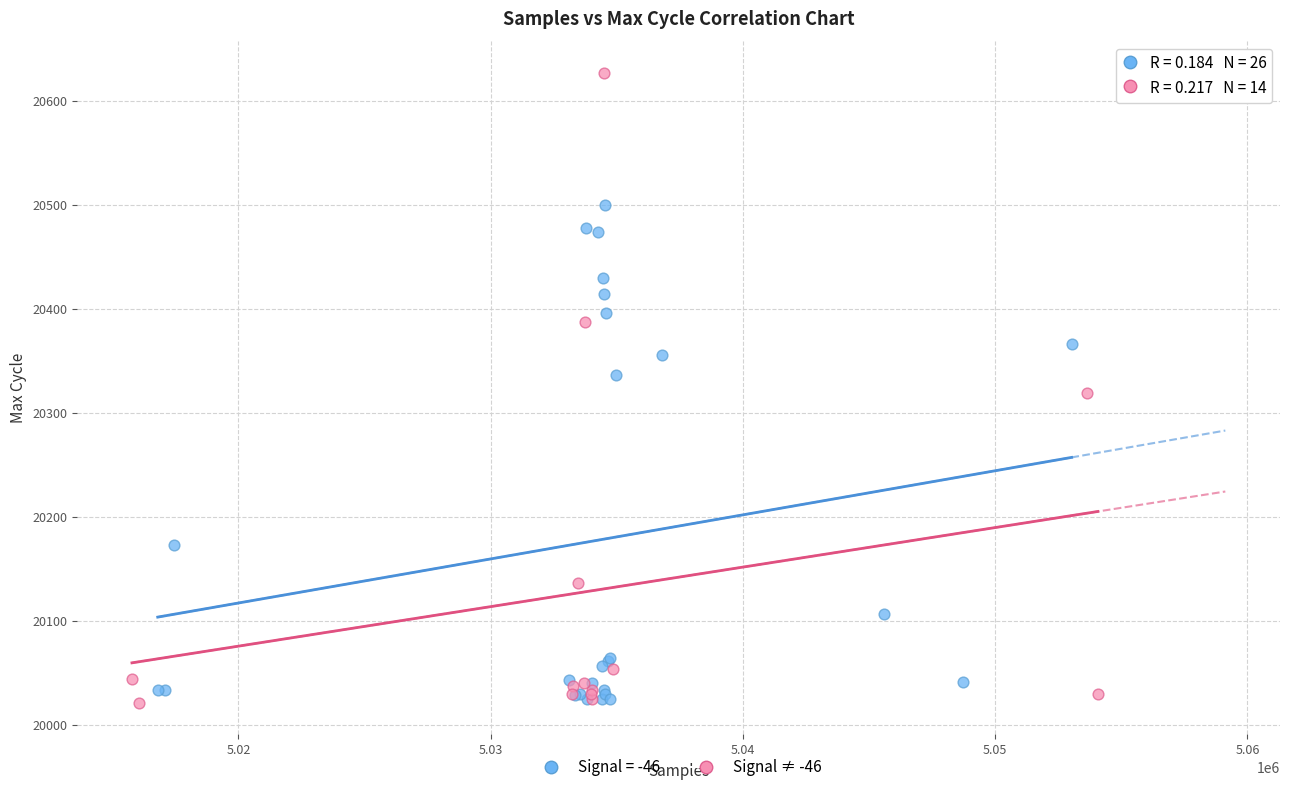

Which series has the largest Y range (max minus min)?

Signal ≠ -46